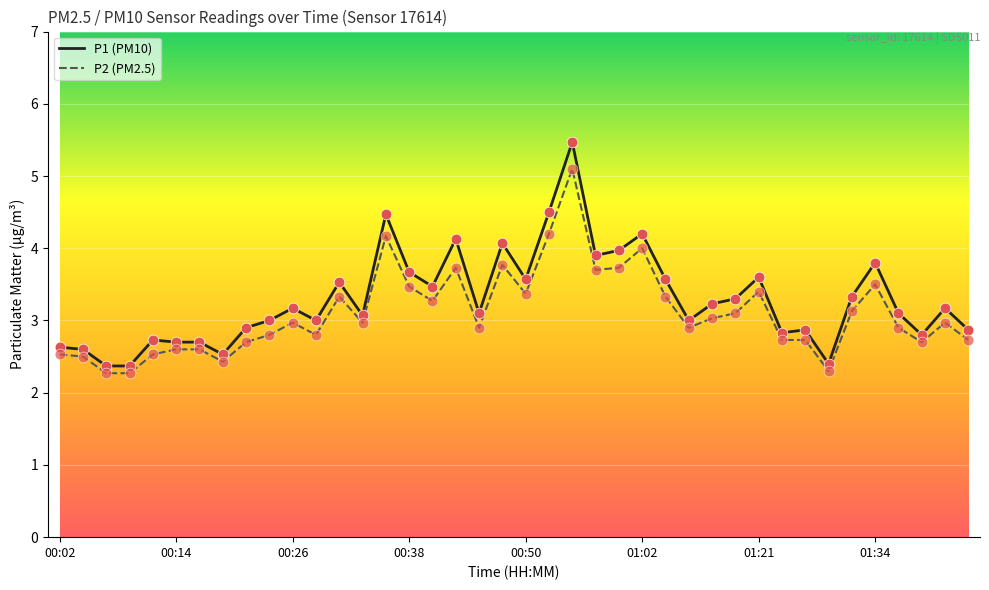

What are all the series names shown in the legend?

P1 (PM10), P2 (PM2.5)